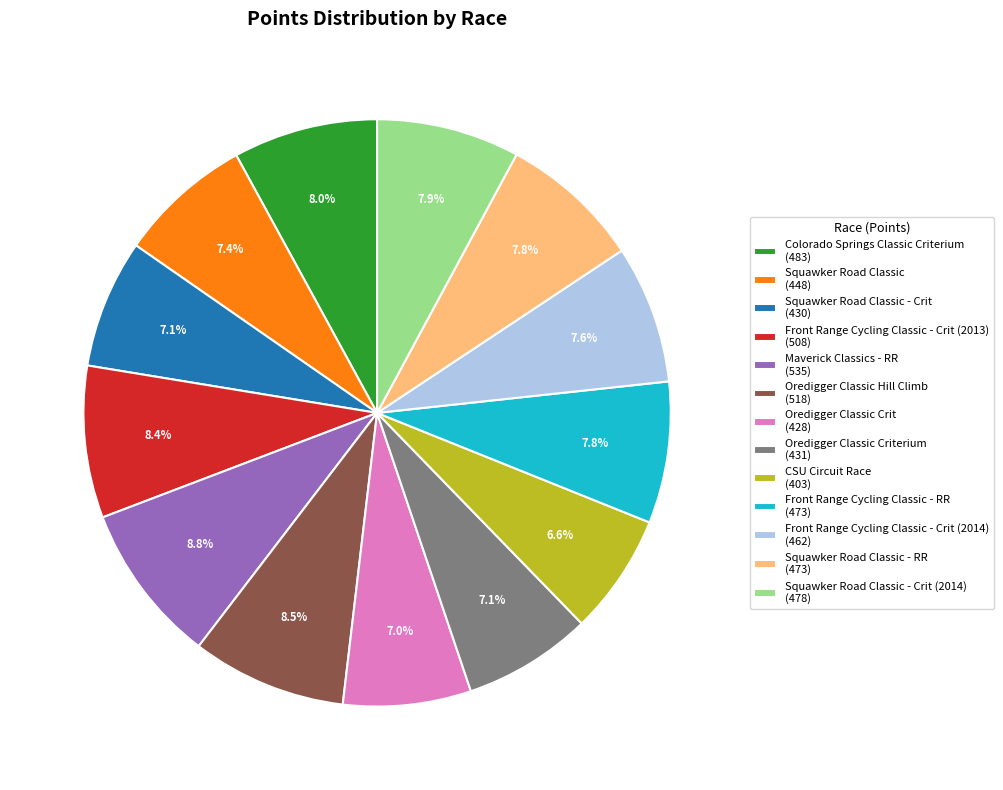

Combined, what portion of the pie is Front Range Cycling Classic - Crit (2013) (508) and Squawker Road Classic - Crit (2014) (478)?

16.3%